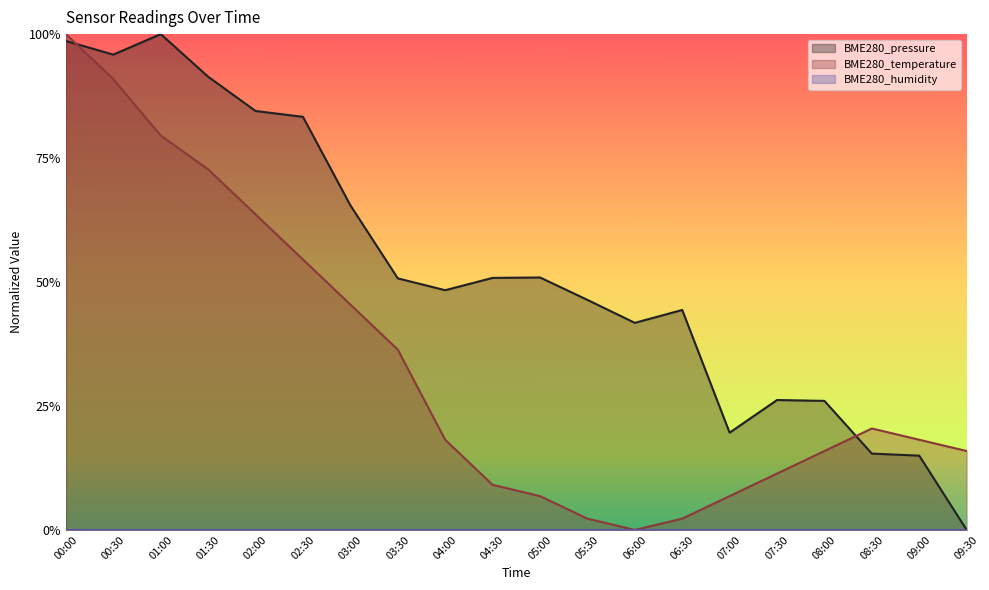

The BME280_temperature series shows 0.1 at 08:00. True or false?

False